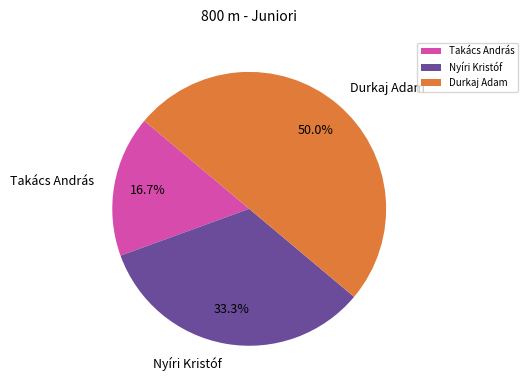

Between Takács András and Nyíri Kristóf, which is larger?

Nyíri Kristóf